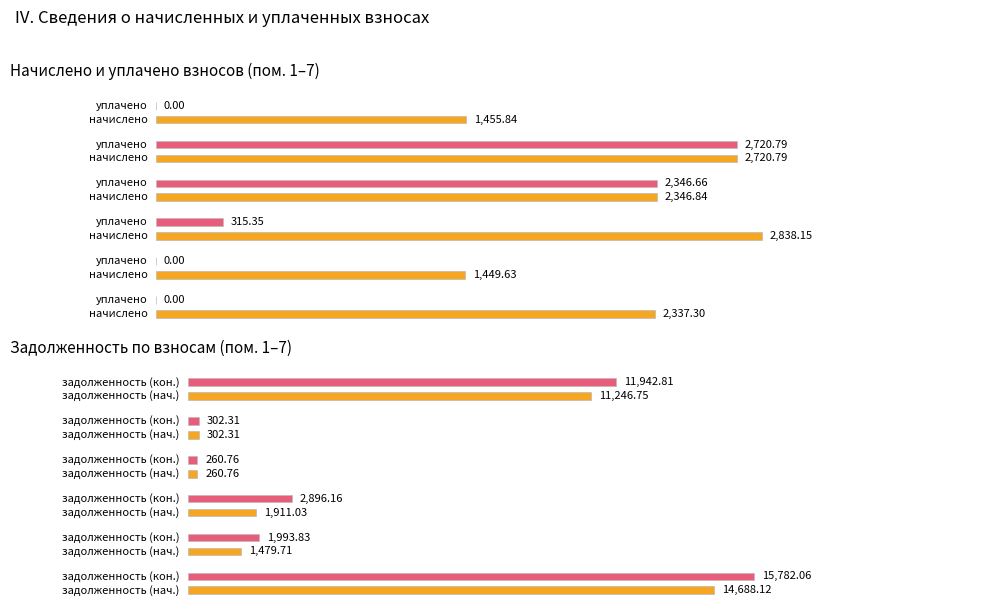

What value does the задолженность series have at 4?

1911.0